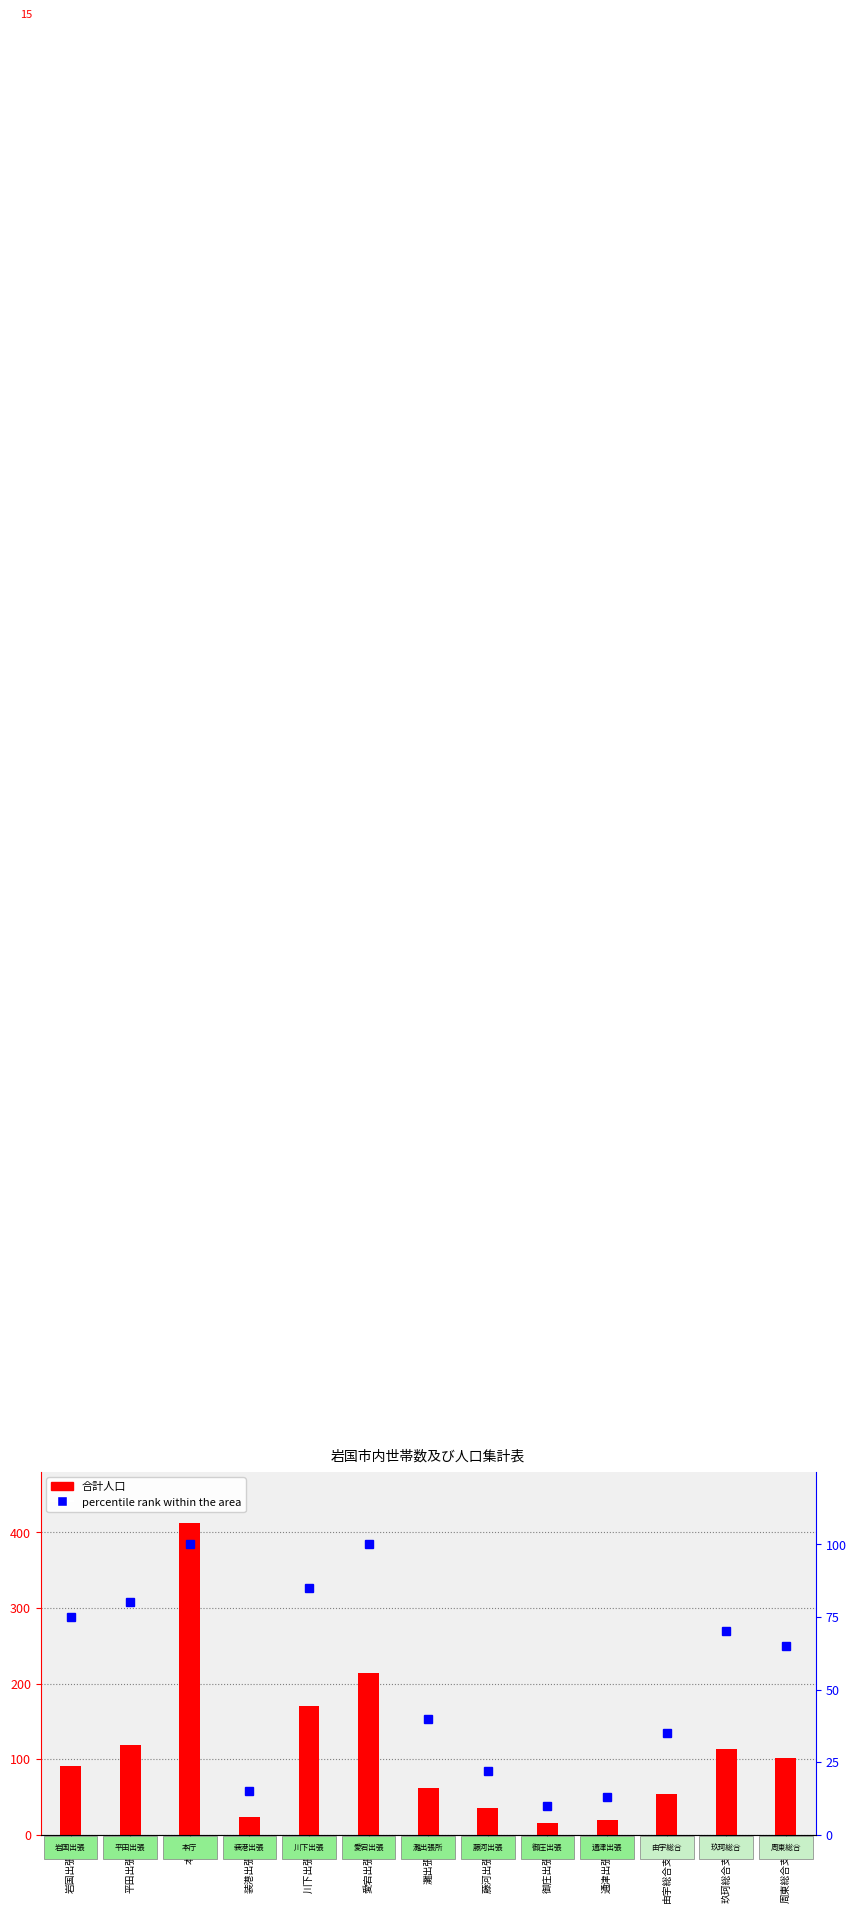

Rank the series by their maximum value, from lowest to highest.

percentile rank within the area, 合計人口